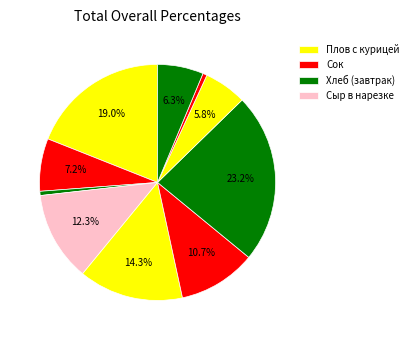

How many slices are in this pie chart?

10